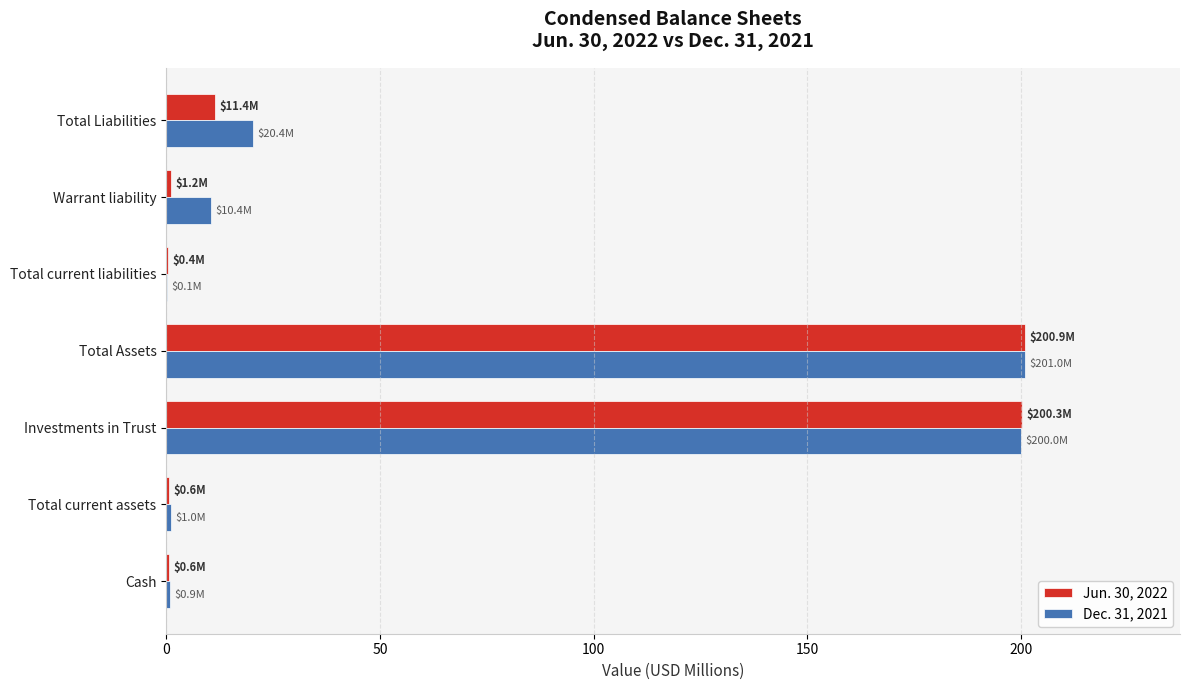

What is the greatest value displayed?

201.0